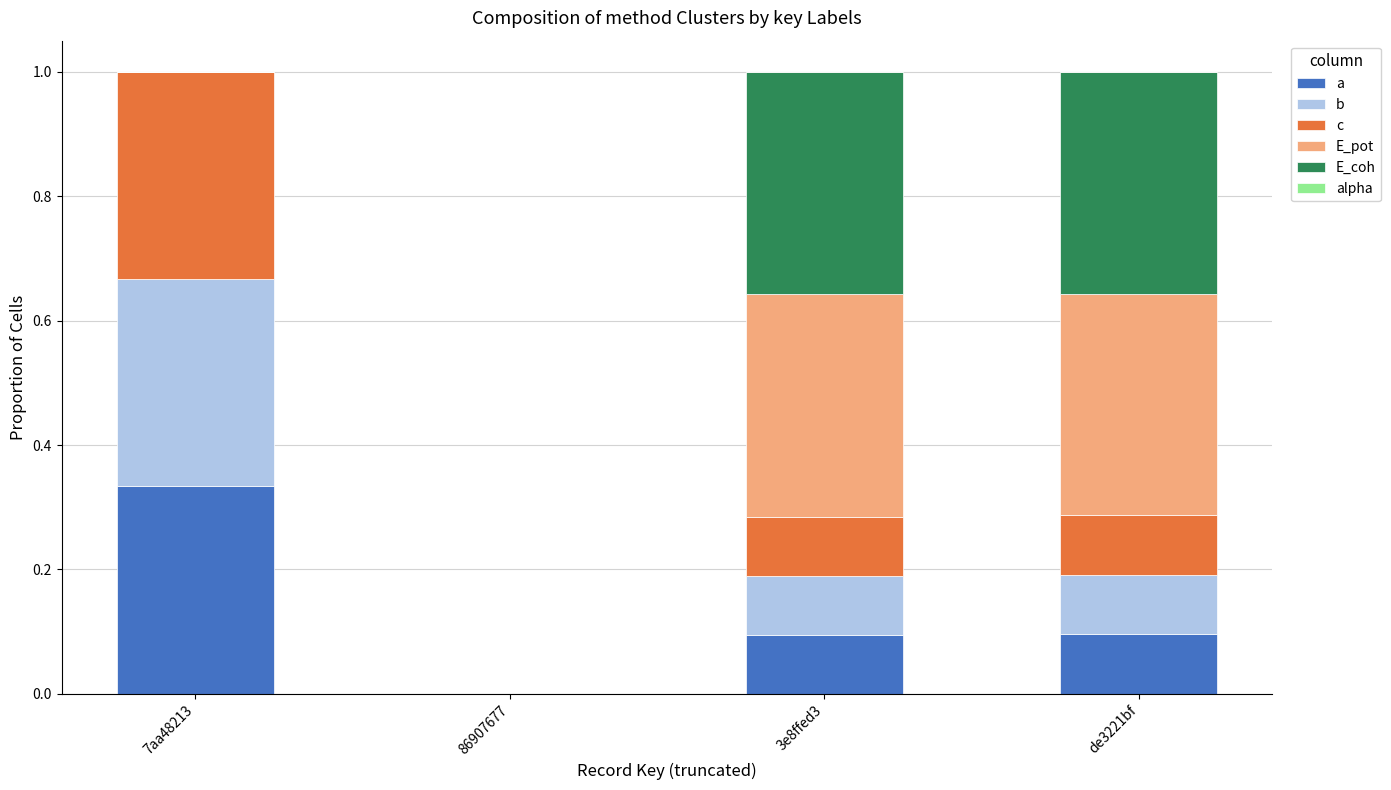

Are the bars horizontal?

No